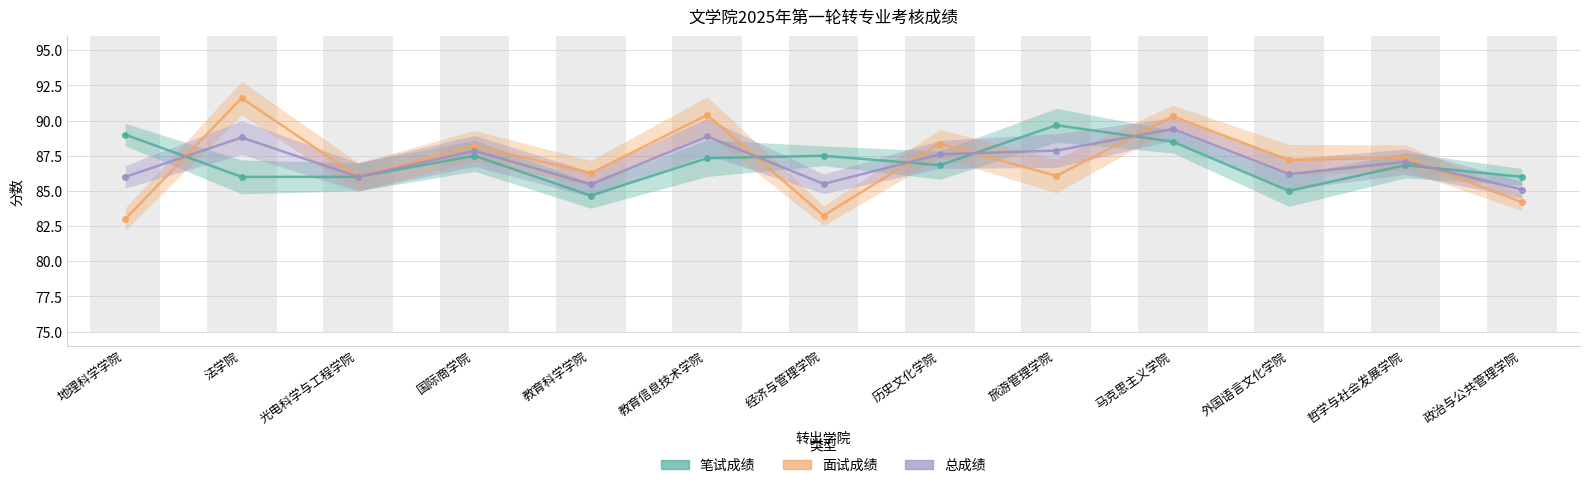

How many data points in 面试成绩 are less than 87?

6